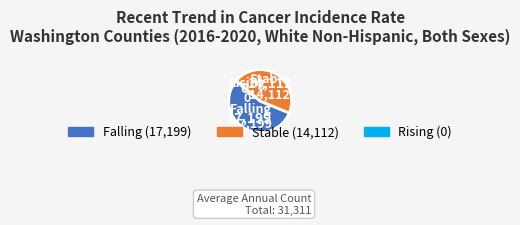

Is there any slice that represents more than half of the pie?

Yes